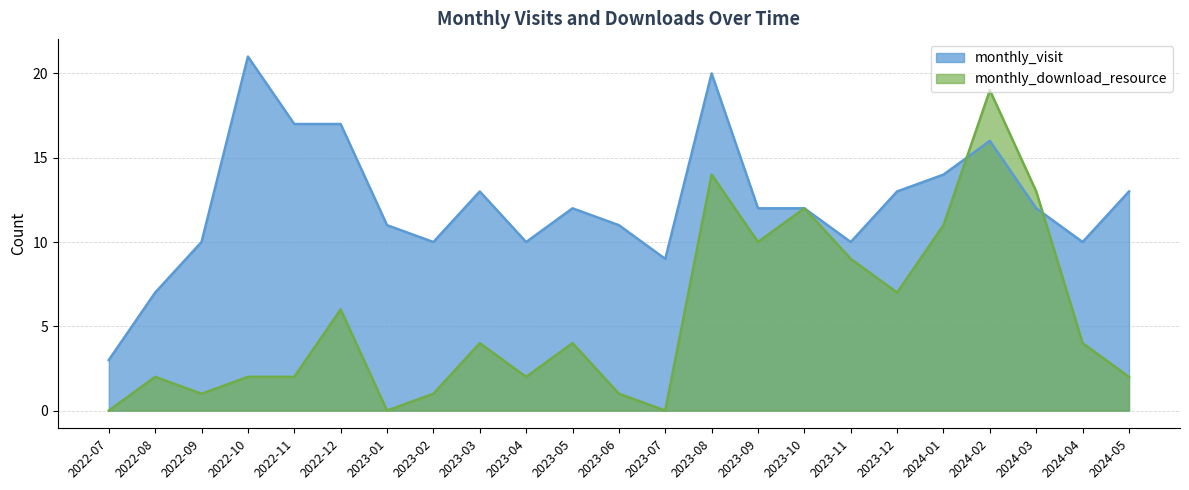

Where is the first local minimum for monthly_download_resource?

2022-09